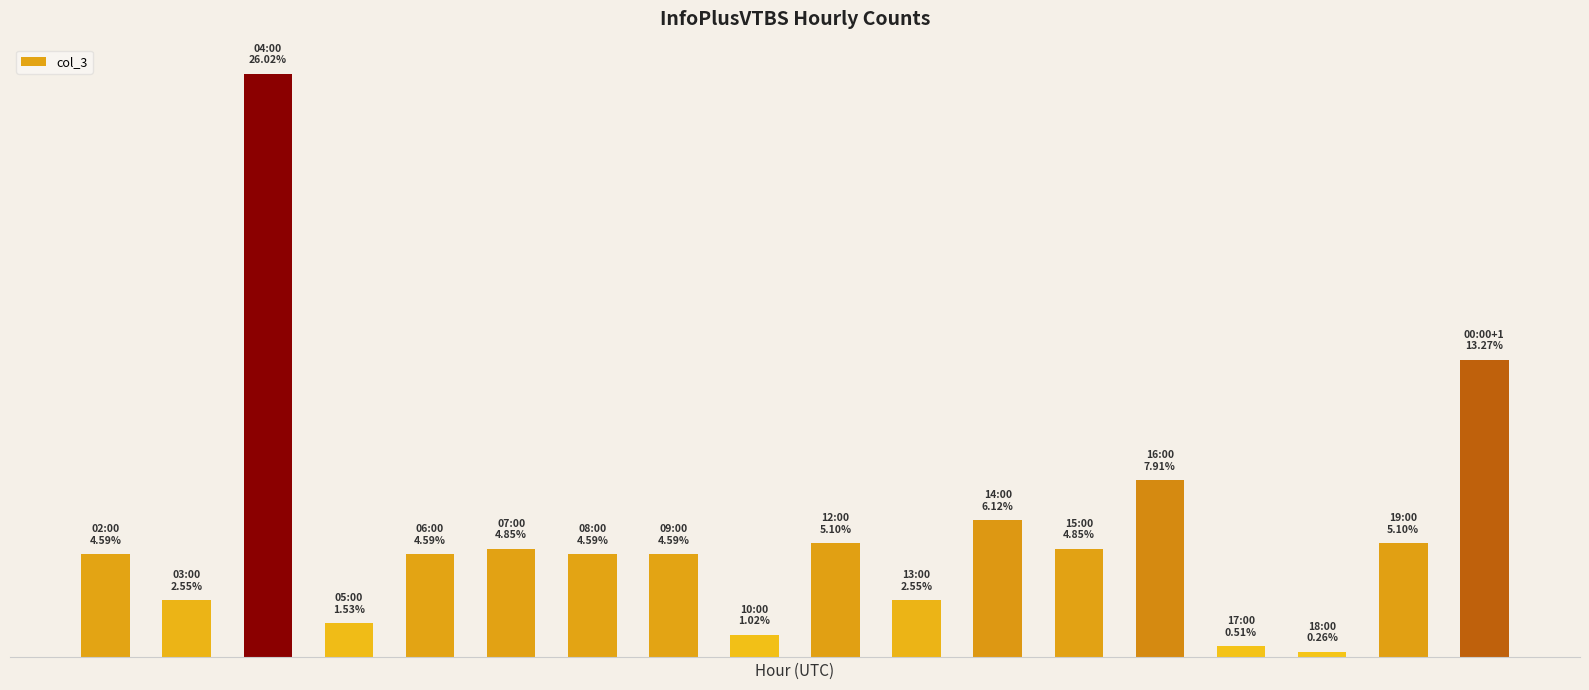

Does the chart contain any negative values?

No